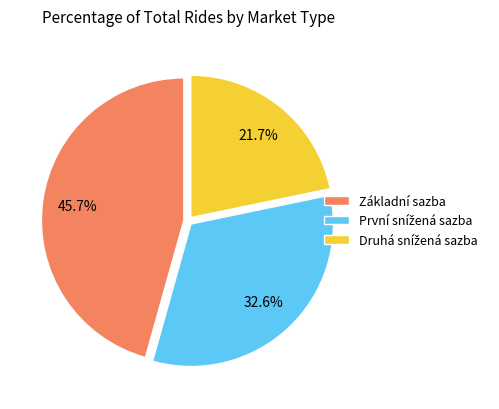

Which slice is the largest?

Základní sazba